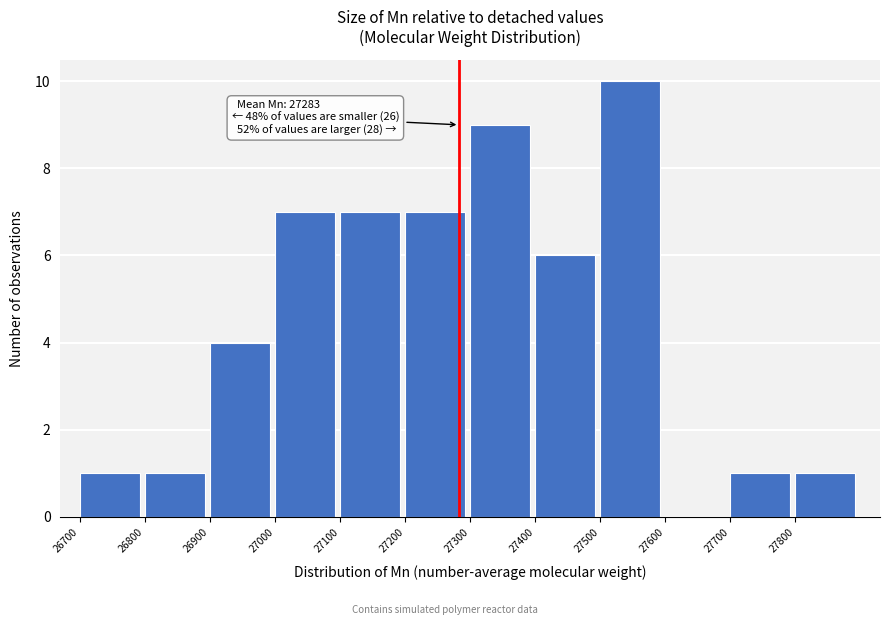

Which range on the x-axis has the tallest bar?

27500 to 27600